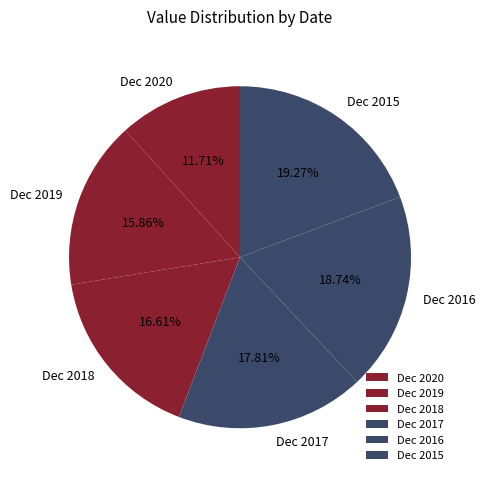

What is the ratio of the value at Dec 2017 to the value at Dec 2019?

1.1